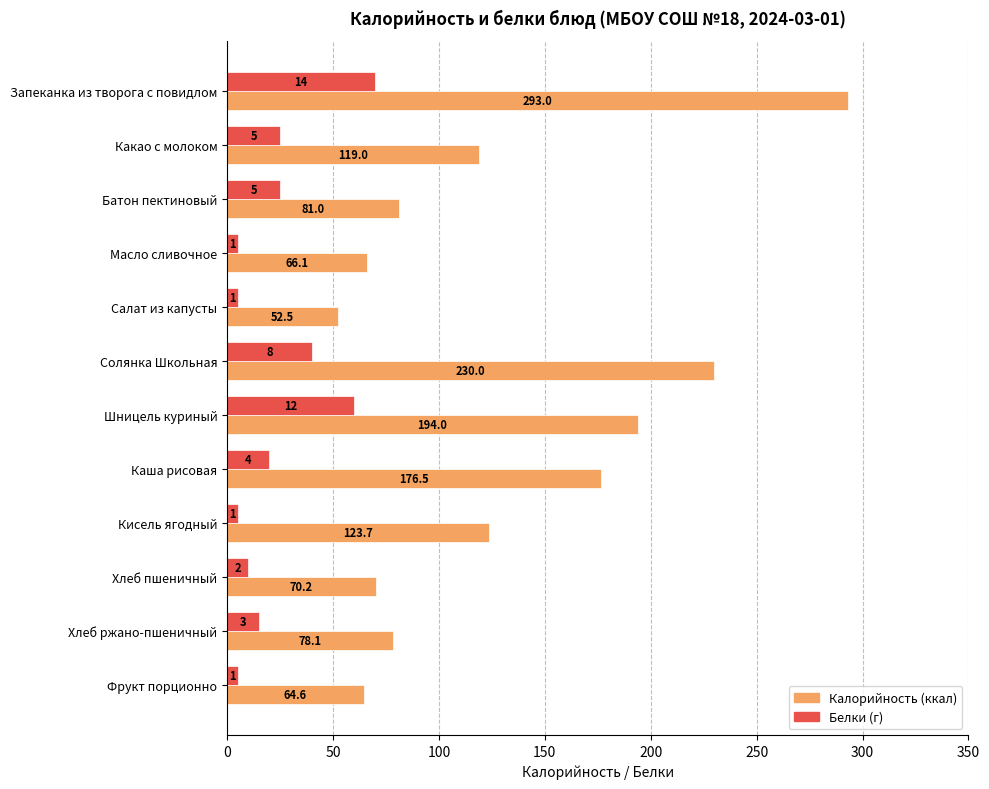

What is the spread (max minus min) of values at Какао с молоком?

94.0